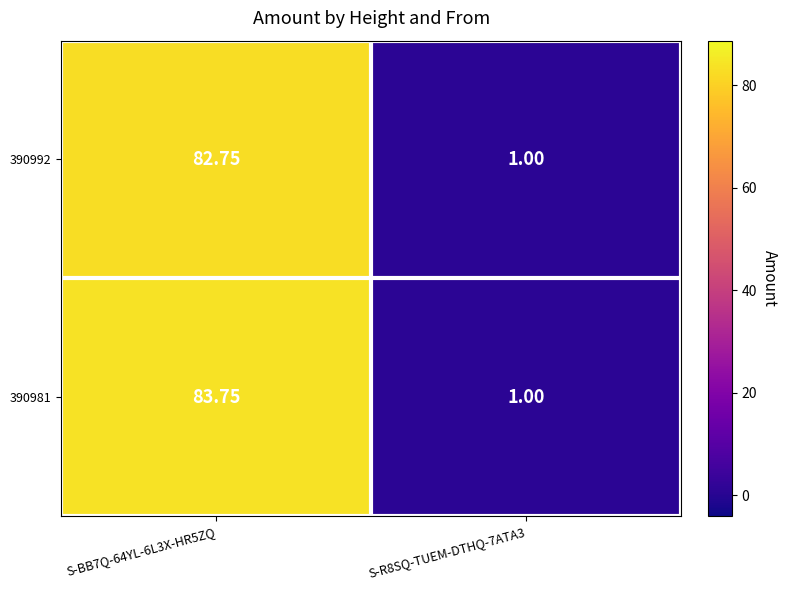

Which label corresponds to the largest value in the chart?

S-BB7Q-64YL-6L3X-HR5ZQ